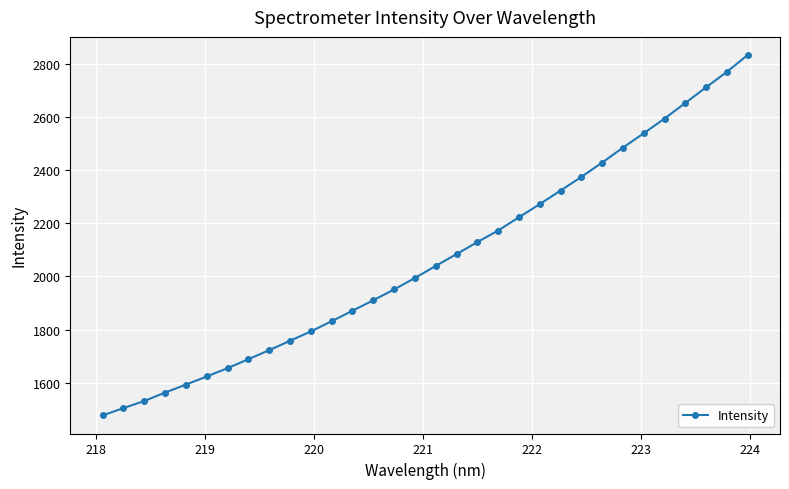

What is the value of the 4th point from the left?

1562.4